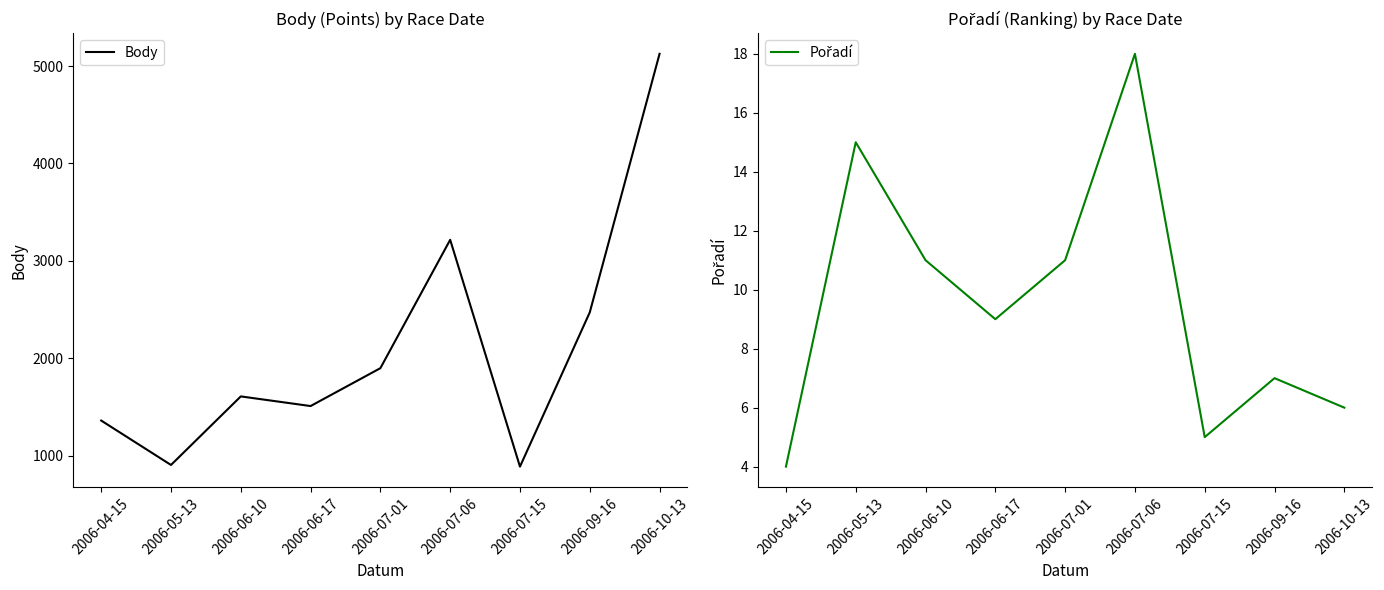

The value of Body at 2006-07-01 is 2912. True or false?

False